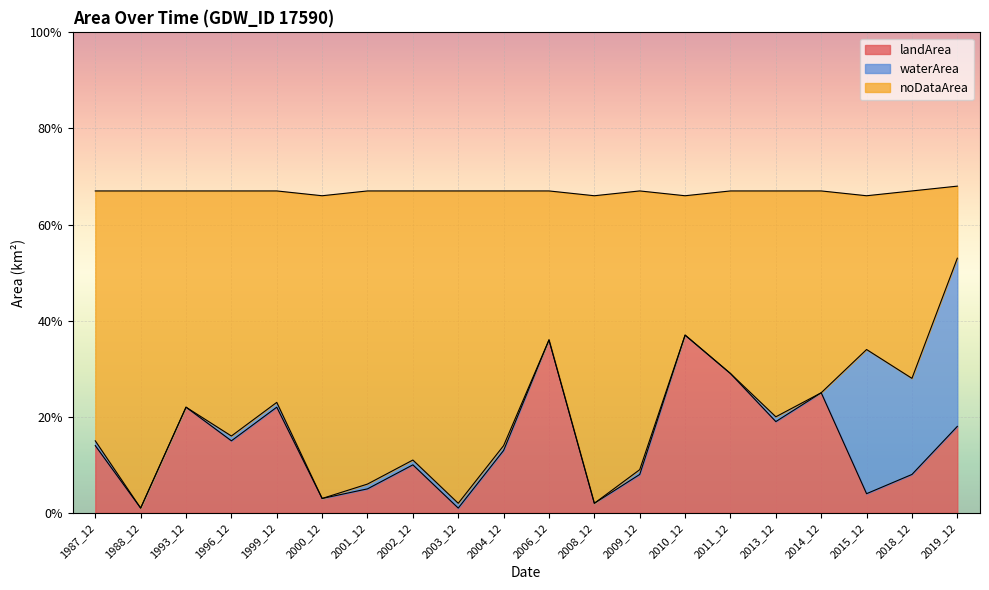

What are all the series names shown in the legend?

landArea, waterArea, noDataArea